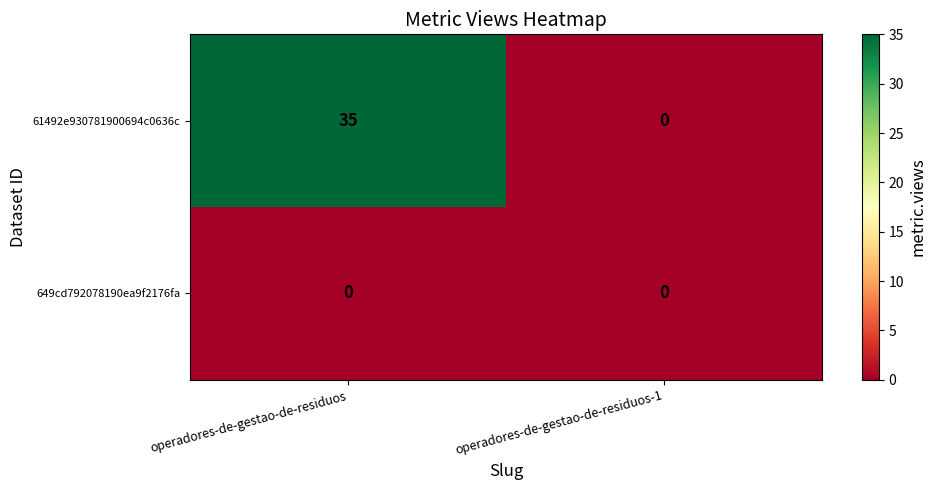

What is the total value across all series at operadores-de-gestao-de-residuos?

35